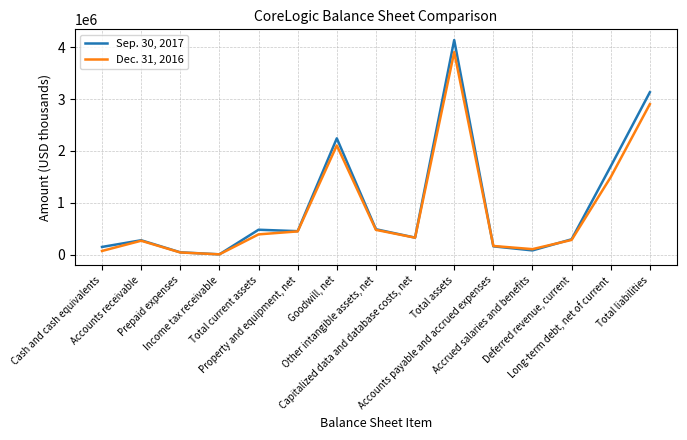

Where is the first local maximum for Sep. 30, 2017?

Accounts receivable